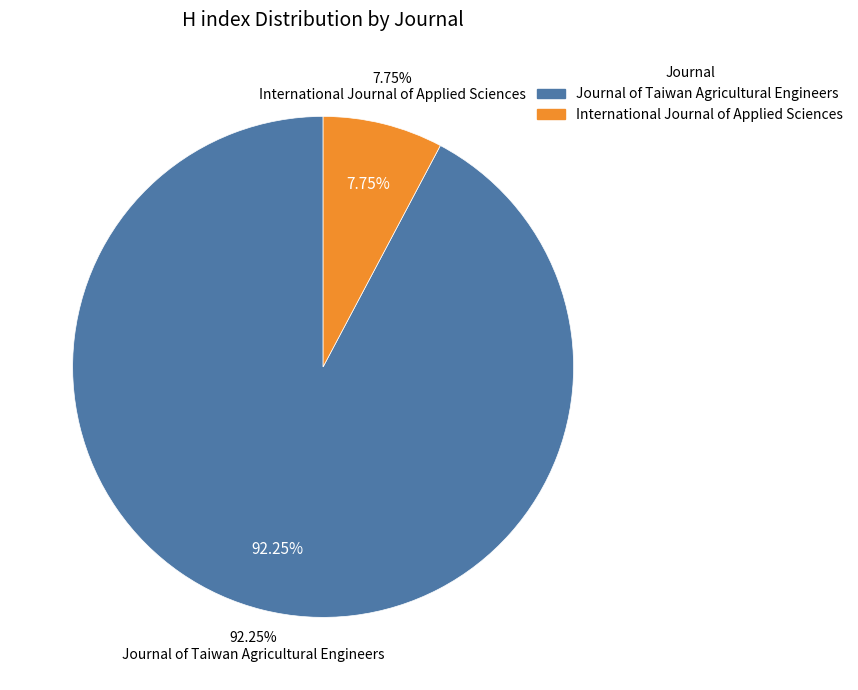

To the nearest percent, what is the average slice percentage?

50%